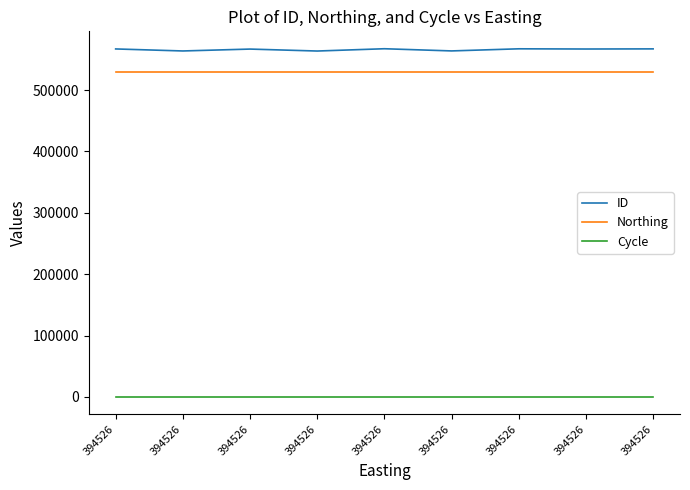

Does the chart have visible grid lines?

No